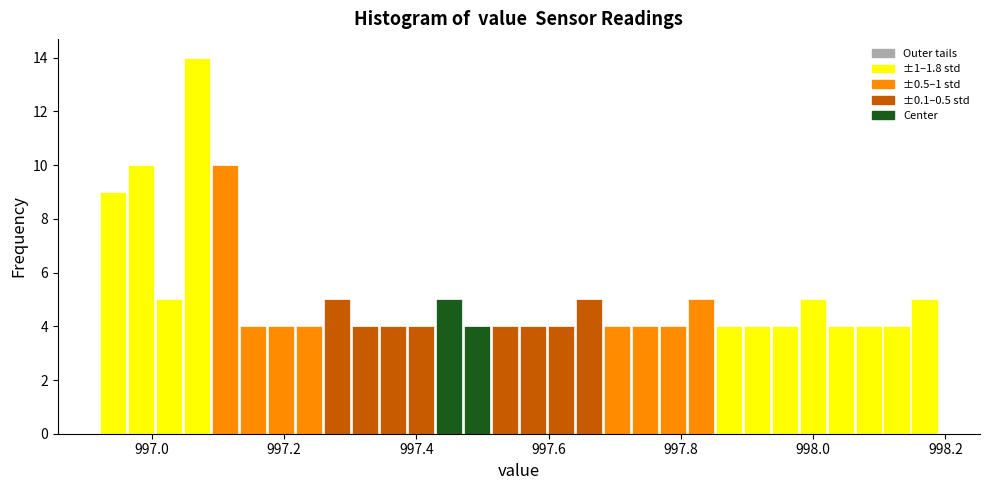

Read against the x-axis, roughly where is the centre of the tallest bar?

997.06